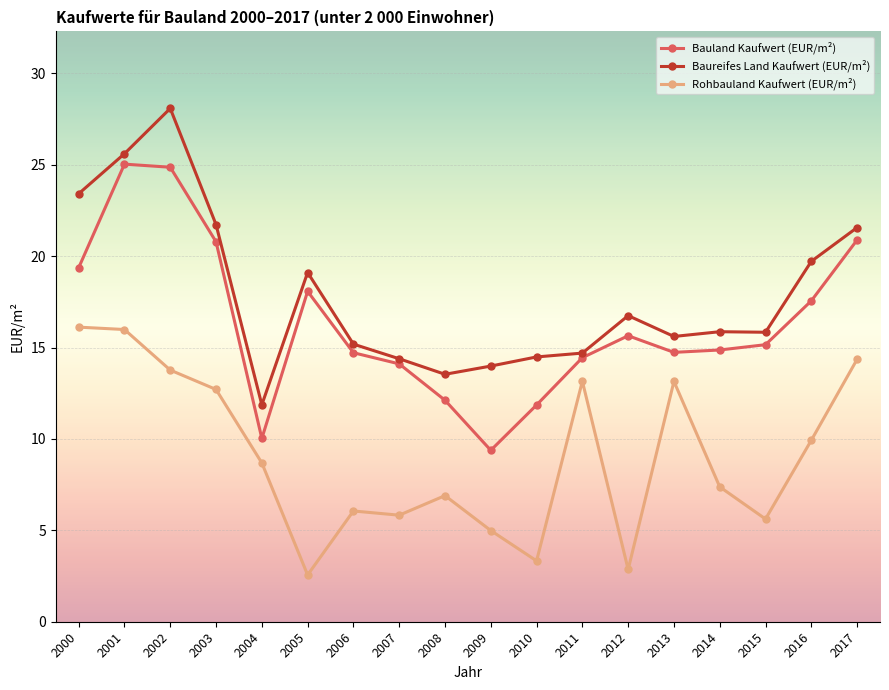

What is the difference between the maximum and minimum values in the Rohbauland Kaufwert (EUR/m²) series?

13.6